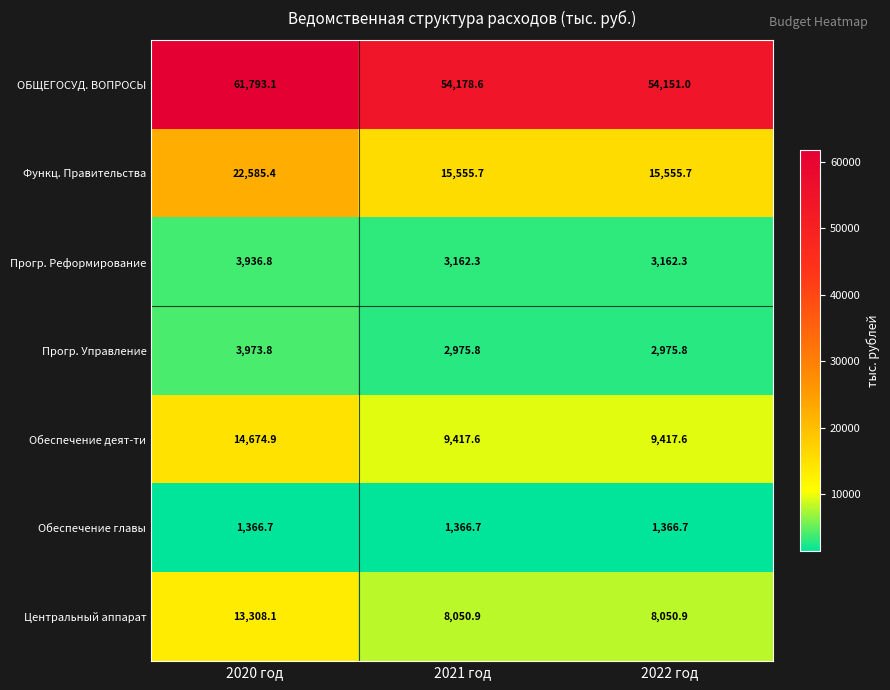

Reading left to right, what are all the values shown in this chart?

ОБЩЕГОСУД. ВОПРОСЫ: 61793.1	54178.6	54151.0
Функц. Правительства: 22585.4	15555.7	15555.7
Прогр. Реформирование: 3936.8	3162.3	3162.3
Прогр. Управление: 3973.8	2975.8	2975.8
Обеспечение деят-ти: 14674.9	9417.6	9417.6
Обеспечение главы: 1366.7	1366.7	1366.7
Центральный аппарат: 13308.1	8050.9	8050.9